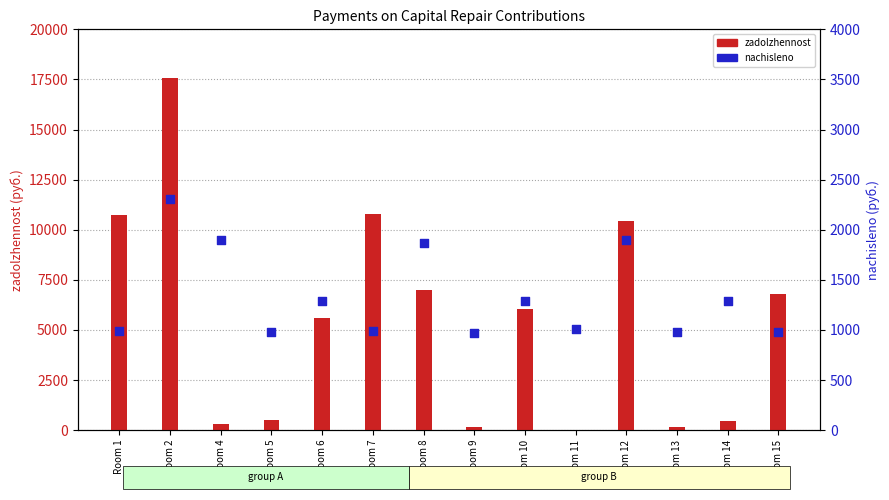

What is the total value across all series at Room 4?

2208.2